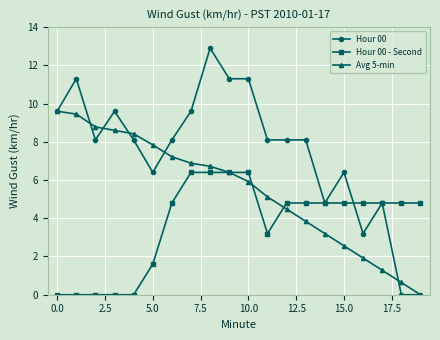

Which series has the largest range (max minus min)?

Hour 00